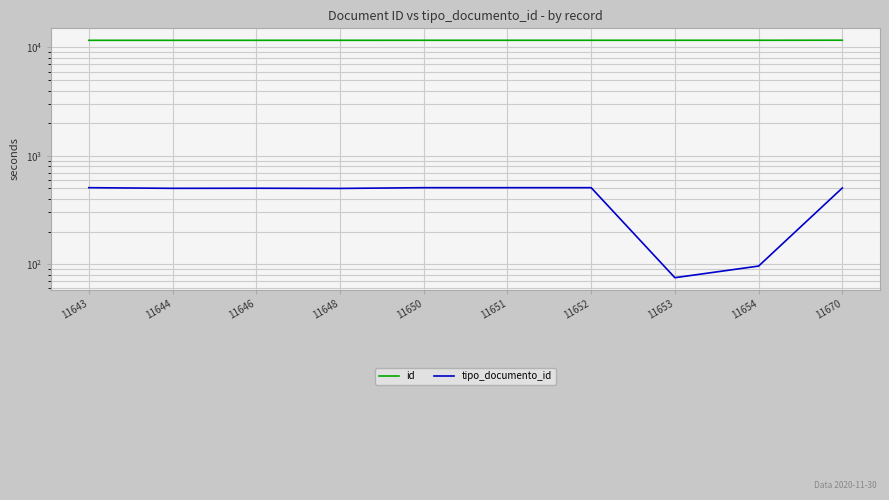

How many lines are shown in the chart?

2